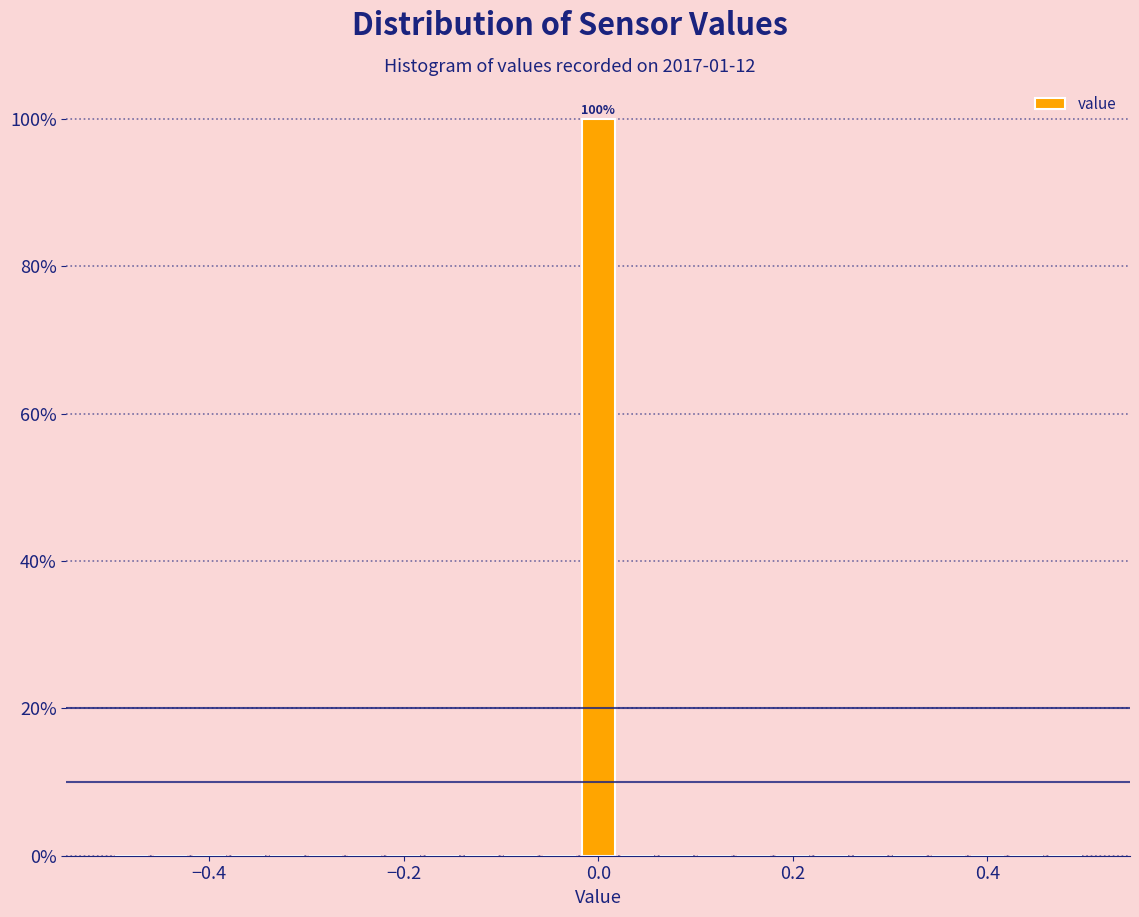

Read against the x-axis, roughly where is the centre of the tallest bar?

0.00